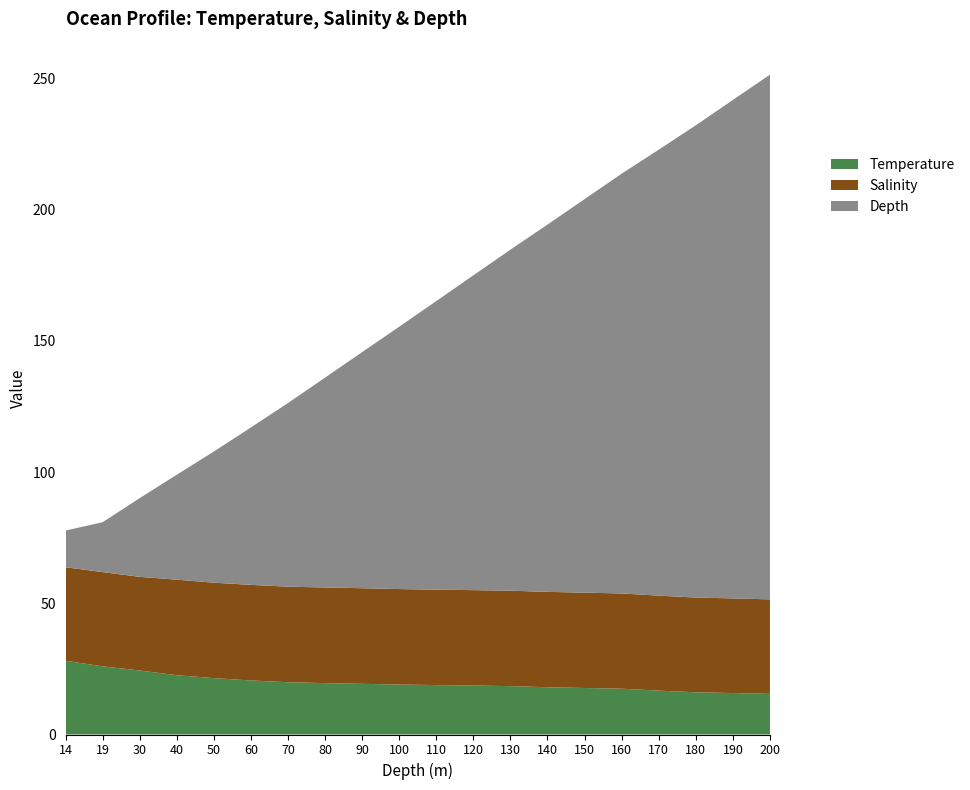

Reading left to right, transcribe all the data shown in this chart.

Temperature: 28.1	26.0	24.4	22.6	21.5	20.6	19.9	19.6	19.3	19.1	18.8	18.7	18.4	18.0	17.7	17.5	16.7	16.1	15.8	15.5
Salinity: 35.6	35.9	35.7	36.4	36.4	36.4	36.4	36.5	36.4	36.4	36.4	36.4	36.4	36.4	36.3	36.3	36.2	36.1	36.1	36.0
Depth: 14.0	19.0	30.0	40.0	50.0	60.0	70.0	80.0	90.0	100.0	110.0	120.0	130.0	140.0	150.0	160.0	170.0	180.0	190.0	200.0